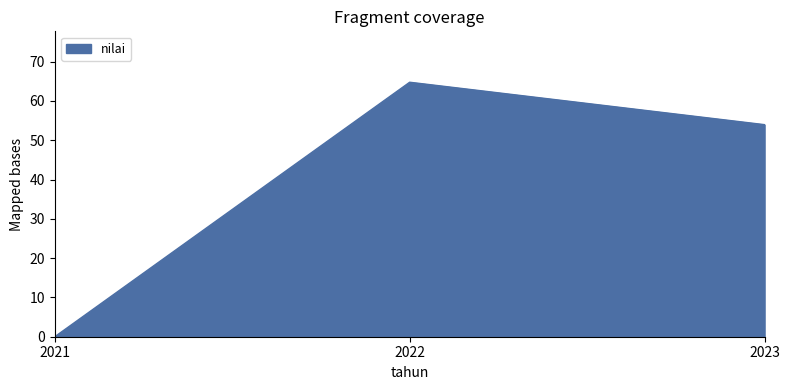

Rank the categories by value from highest to lowest.

2022, 2023, 2021